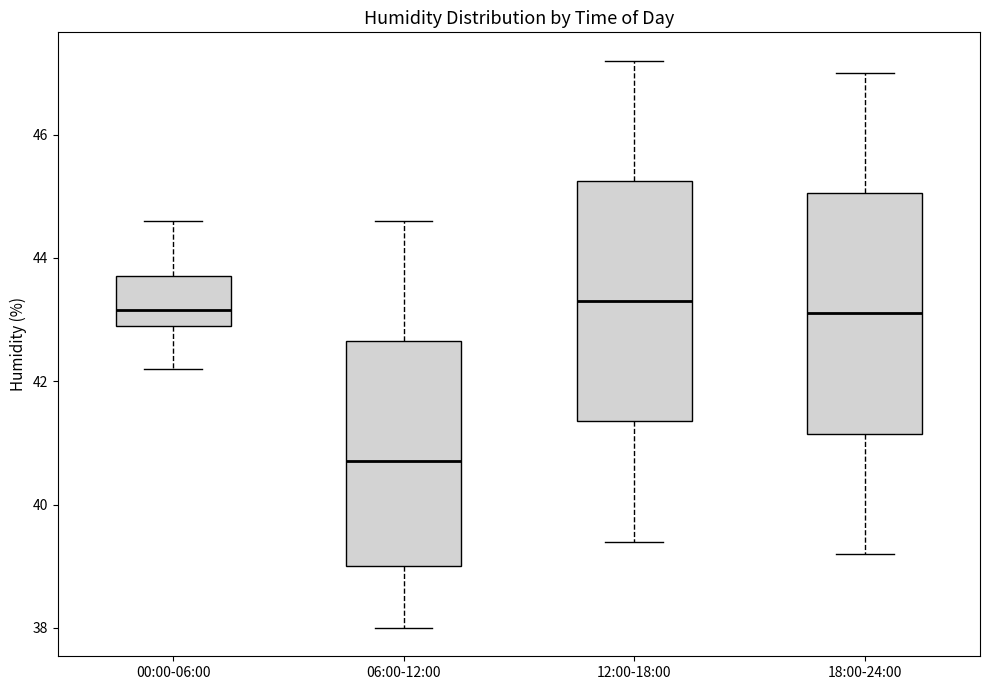

Where does the upper whisker of the box for 12:00-18:00 end on the y-axis? The values are not printed on the chart, so give them approximately, as read against the axis.

47.2